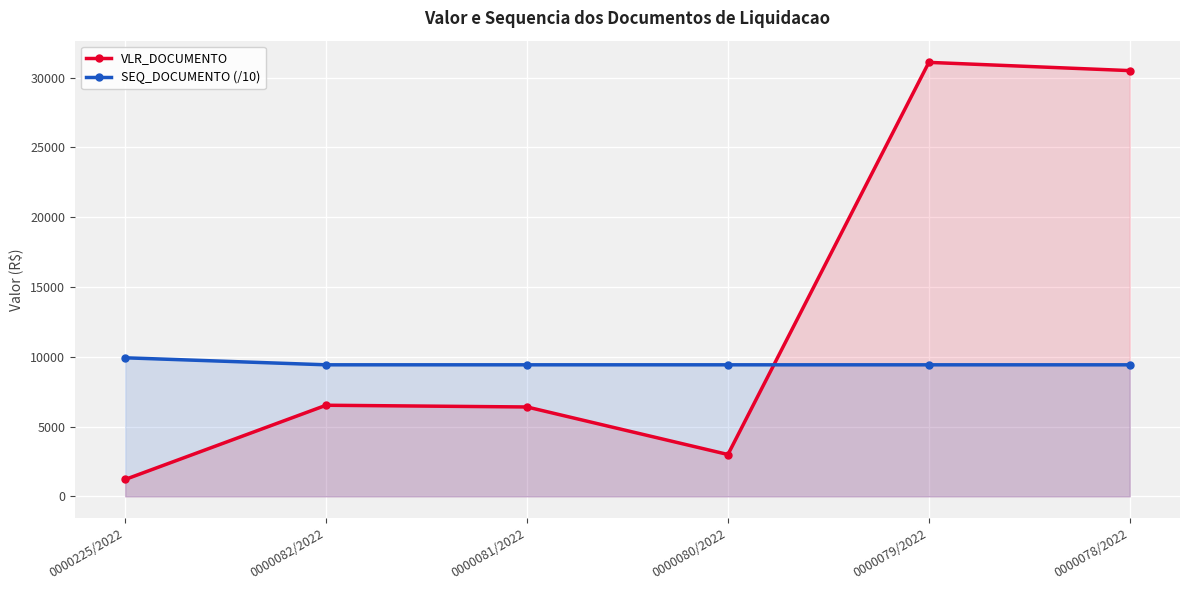

Reading left to right, list all the values displayed in this chart.

VLR_DOCUMENTO: 1212.0	6529.1	6405.0	3000.0	31091.0	30500.0
SEQ_DOCUMENTO (/10): 9927.9	9425.2	9425.1	9425.0	9424.9	9424.8